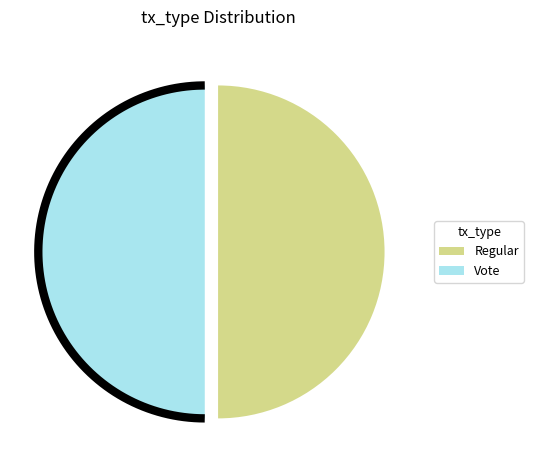

What is the total percentage of Regular and Vote?

100.0%